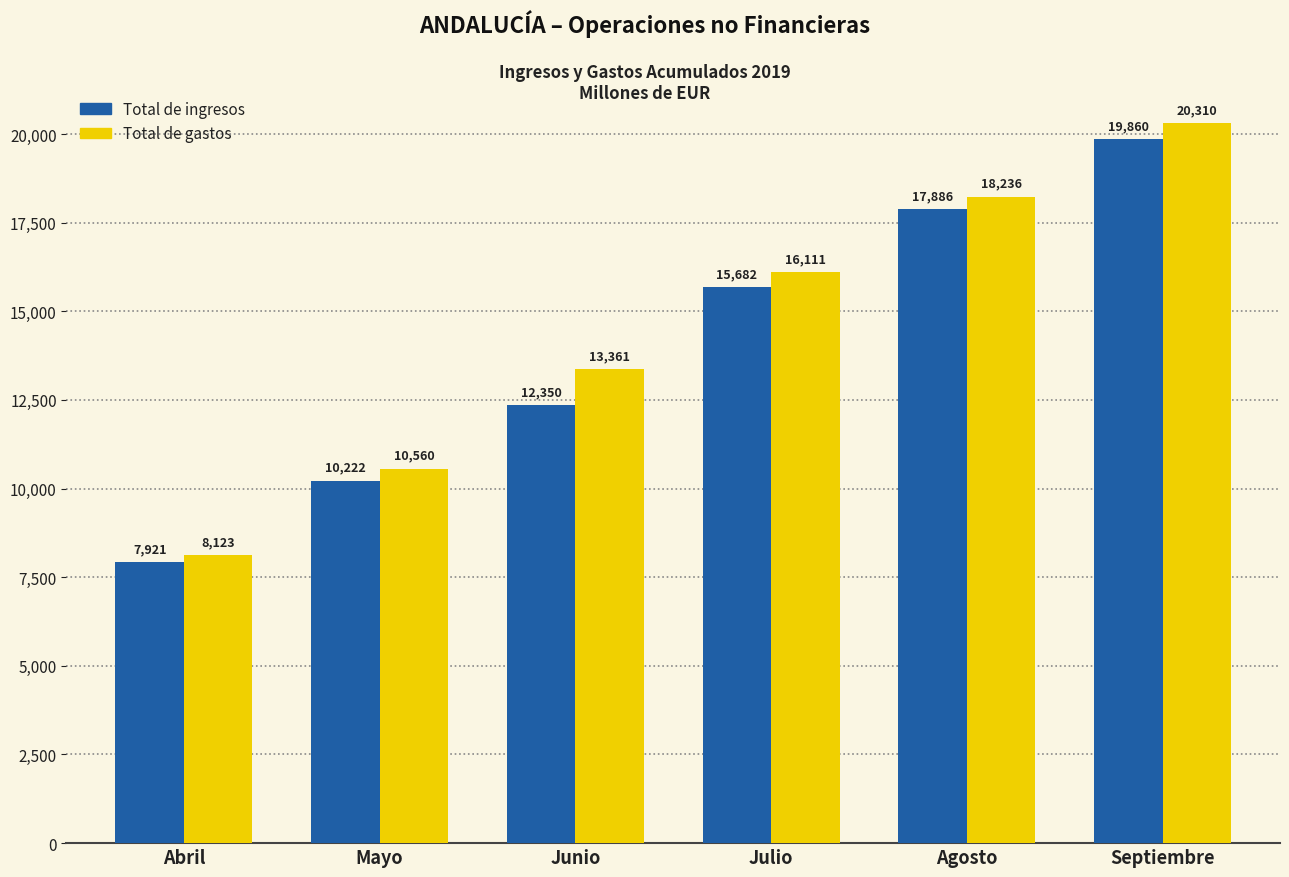

What is the spread (max minus min) of values at Agosto?

350